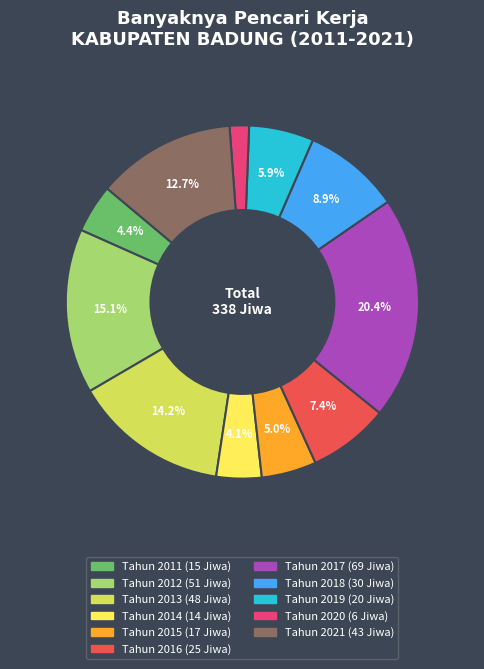

Which category has the biggest portion of the pie?

Tahun 2017